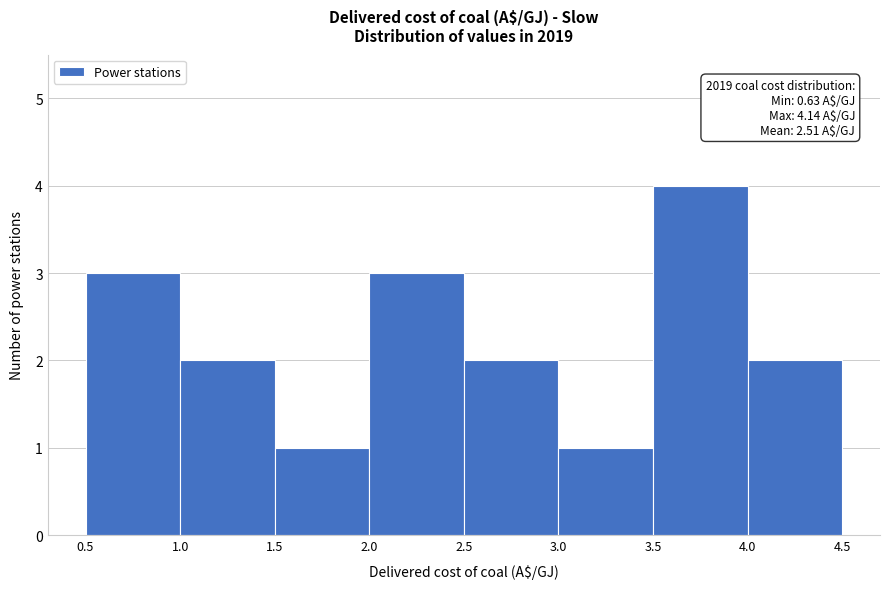

Over which range of the x-axis is the bar tallest?

3.5 to 4.0